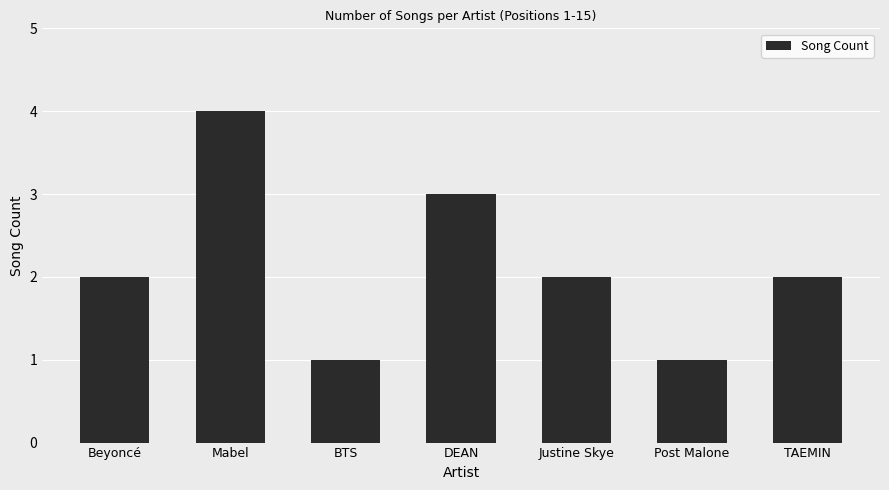

What is the difference between the maximum and minimum values?

3